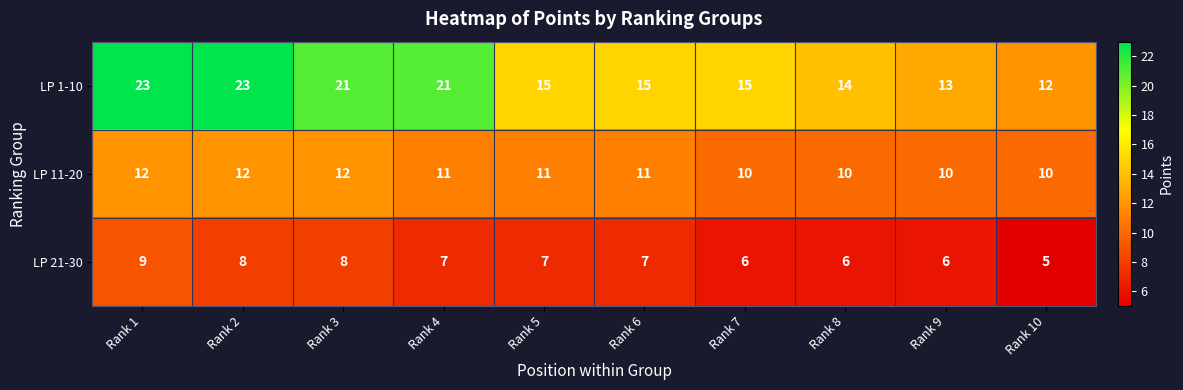

What is the sum of all LP 11-20 values?

109